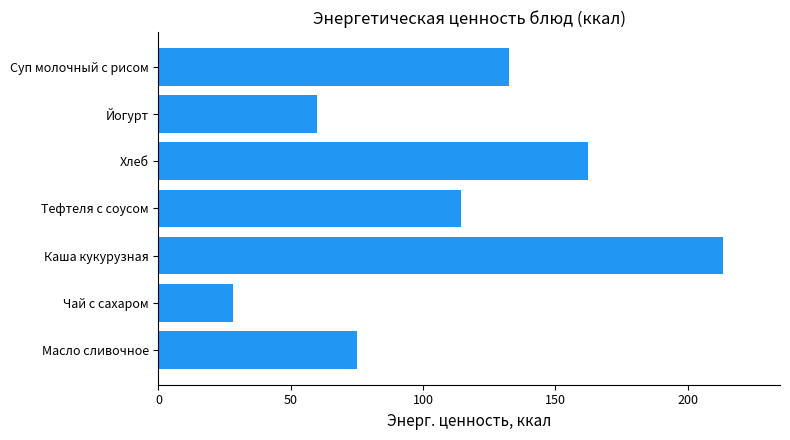

What is the label of the 4th bar from the top?

Тефтеля с соусом